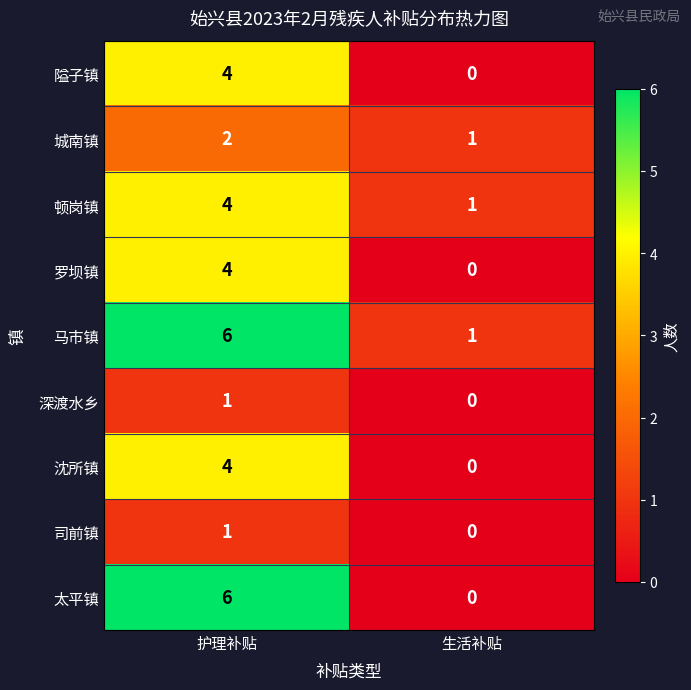

Which series has the widest spread of values?

太平镇